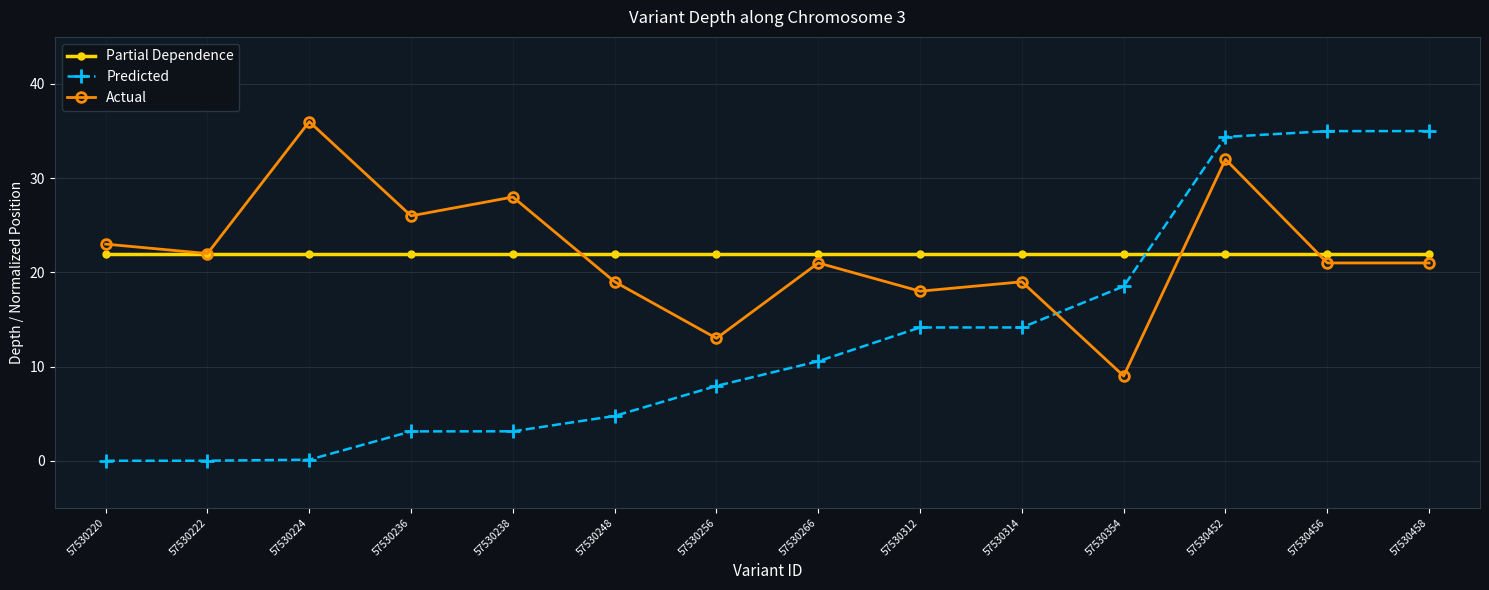

What is the difference between the highest and lowest values at 57530238?

24.9